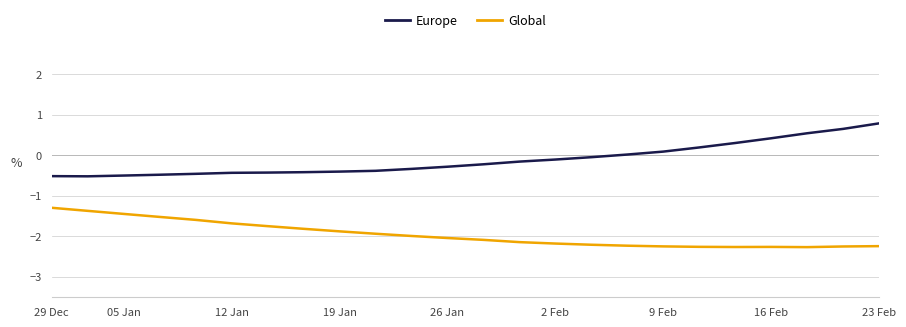

What is the minimum value shown in the chart?

-2.3